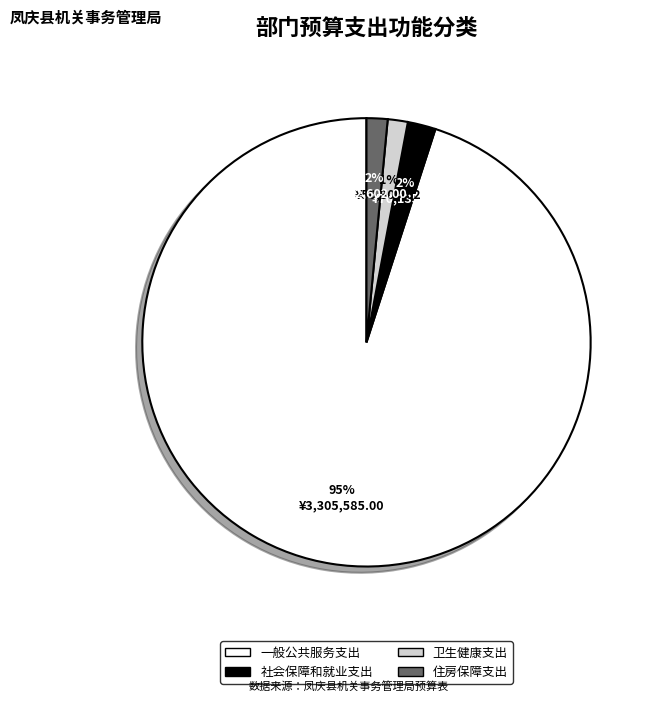

To the nearest percent, what is the difference between the 卫生健康支出 and 社会保障和就业支出 slice percentages?

1%